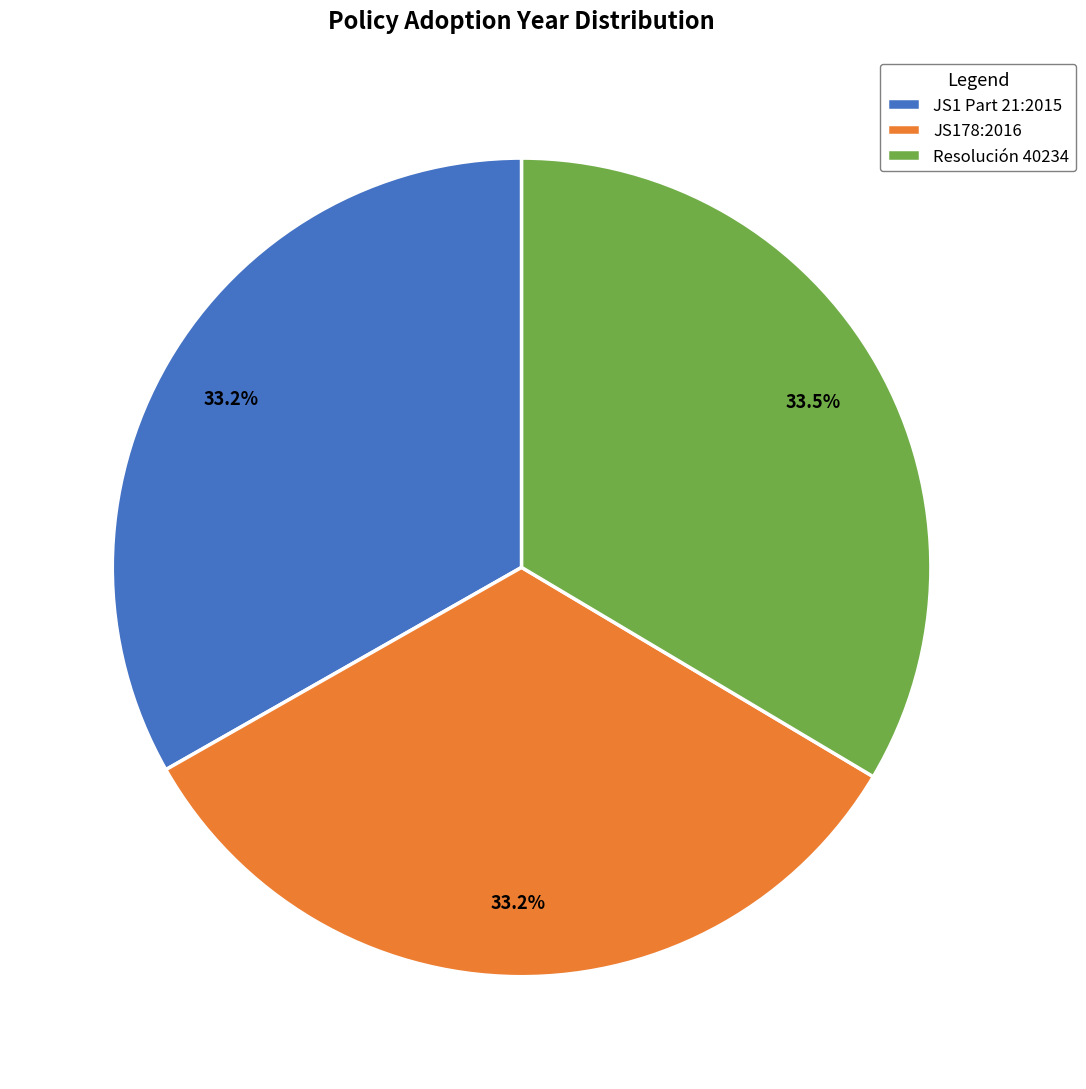

To the nearest percent, what portion does JS1 Part 21:2015 represent?

33%